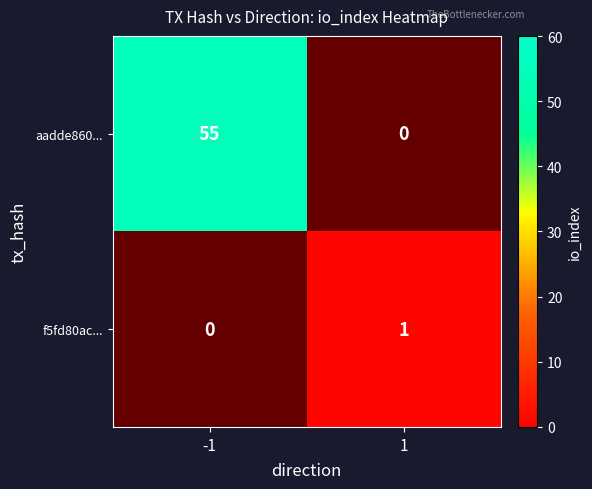

Count the number of data series in this chart.

2